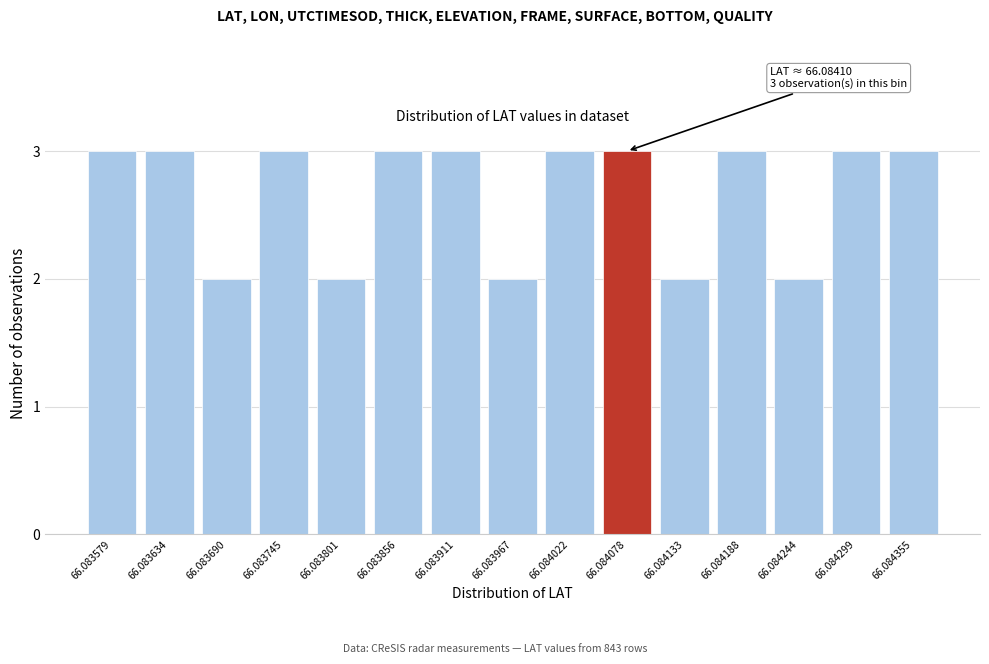

Reading right to left, transcribe all the data shown in this chart.

3	3	2	3	2	3	3	2	3	3	2	3	2	3	3